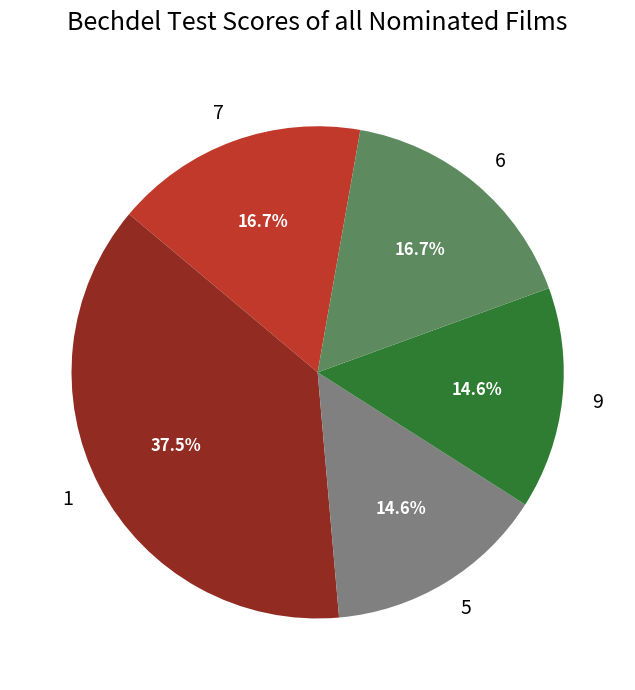

How much of the chart is everything except 7?

83.3%